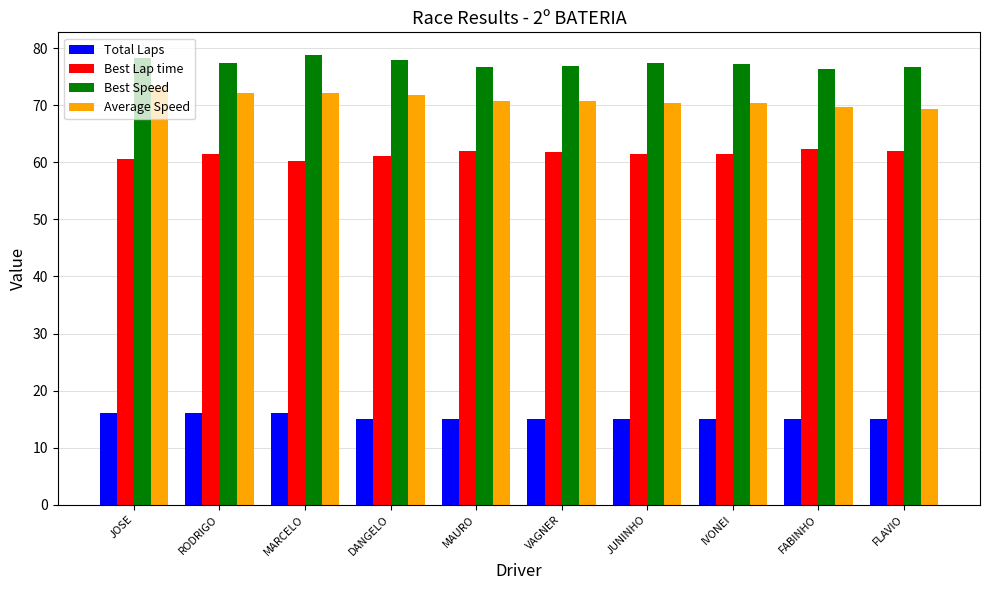

Which series has the largest total across all categories?

Best Speed